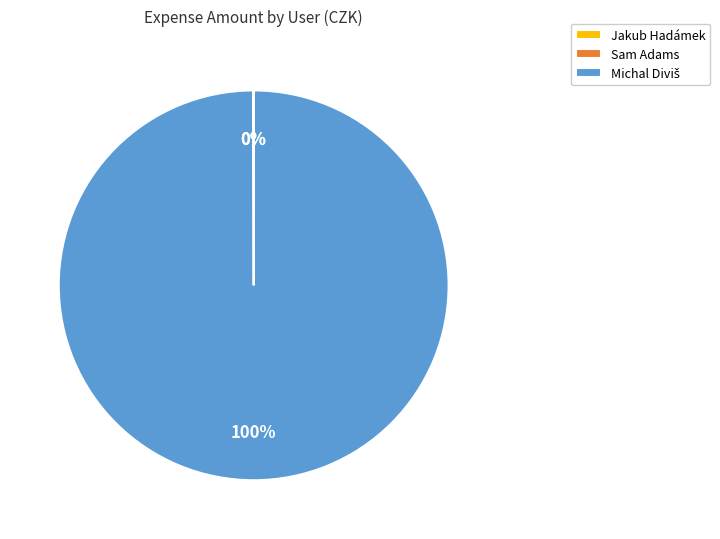

Does any single category account for the majority?

Yes